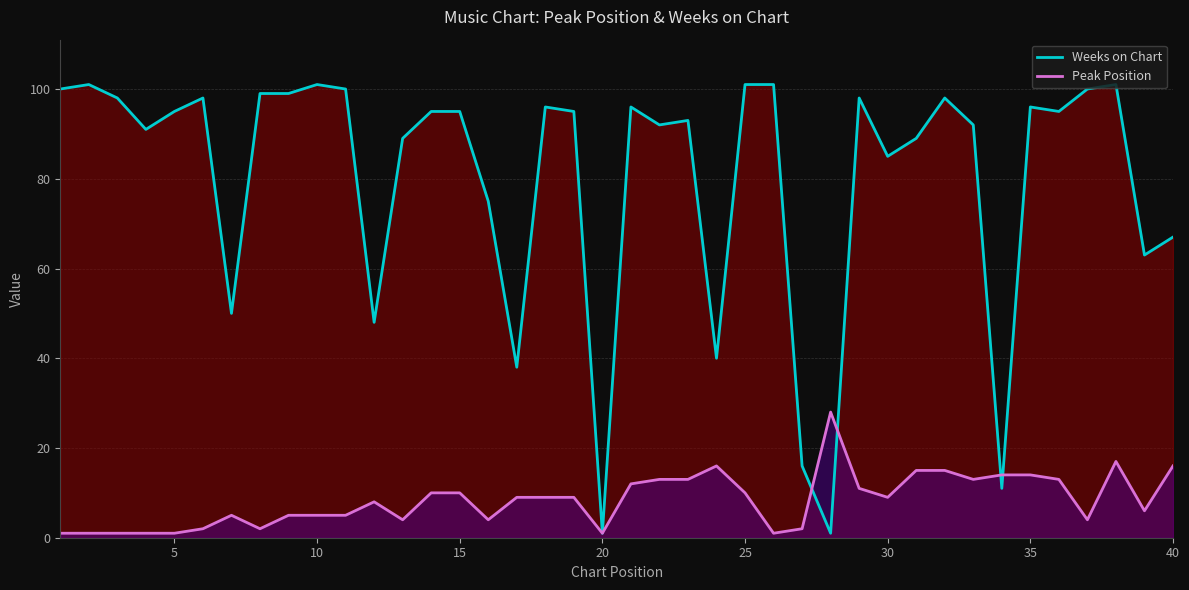

Reading left to right, list all the values displayed in this chart.

Weeks on Chart: 100	101	98	91	95	98	50	99	99	101	100	48	89	95	95	75	38	96	95	1	96	92	93	40	101	101	16	1	98	85	89	98	92	11	96	95	100	101	63	67
Peak Position: 1	1	1	1	1	2	5	2	5	5	5	8	4	10	10	4	9	9	9	1	12	13	13	16	10	1	2	28	11	9	15	15	13	14	14	13	4	17	6	16